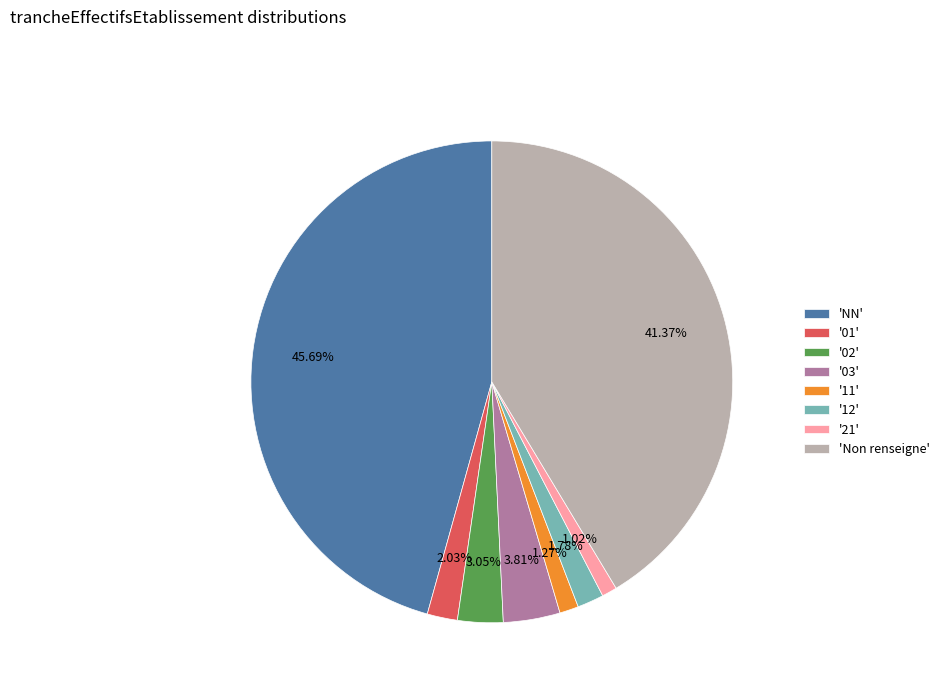

Do '21' and '11' together represent more than half of the pie?

No